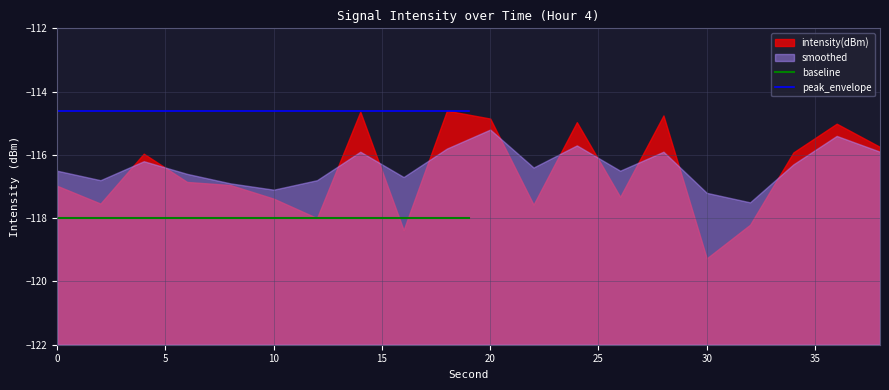

The value of baseline at 10 is -28.8. True or false?

False